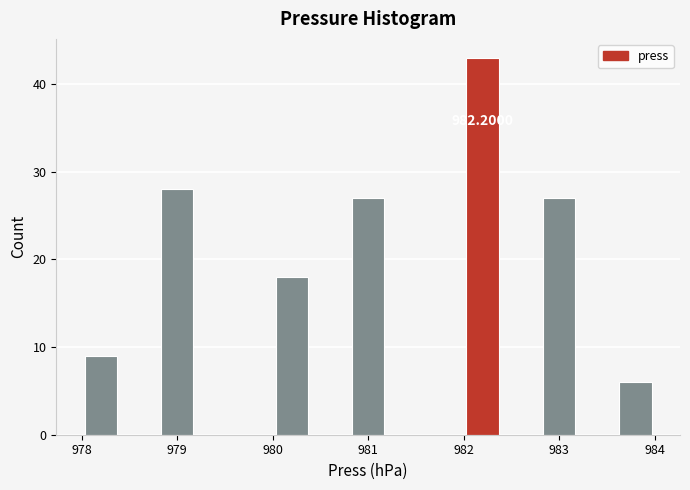

Which range on the x-axis has the tallest bar?

982.0 to 982.4